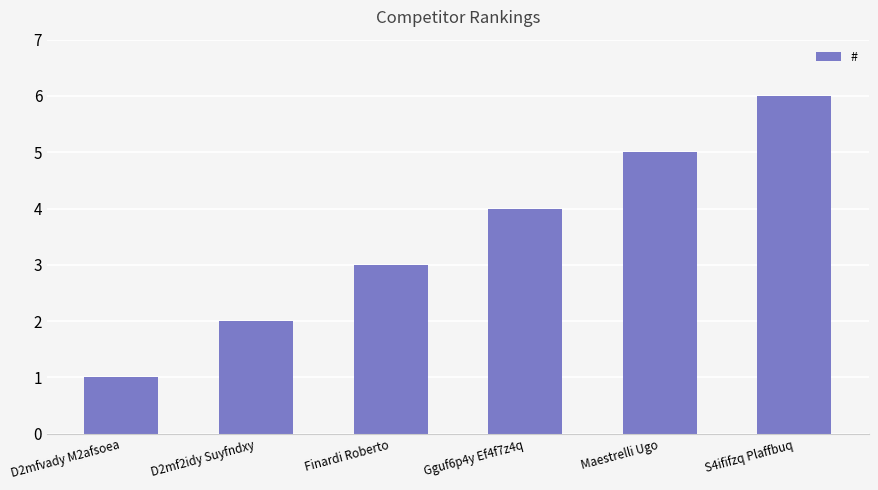

Are the bars grouped side by side (vs. stacked)?

No